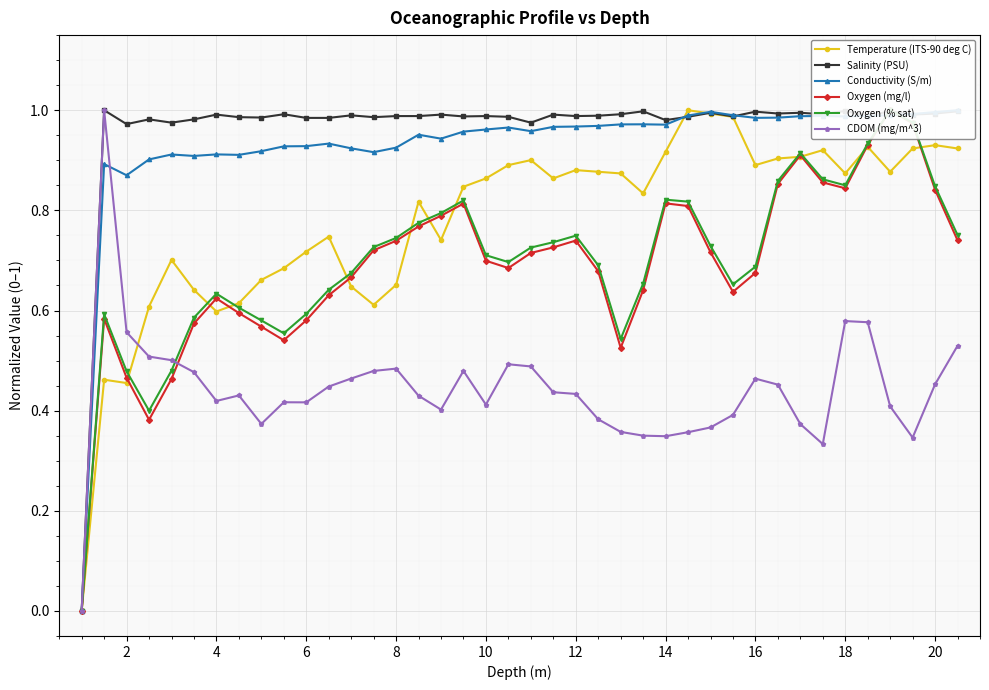

How many data points in CDOM (mg/m^3) are above 0?

39